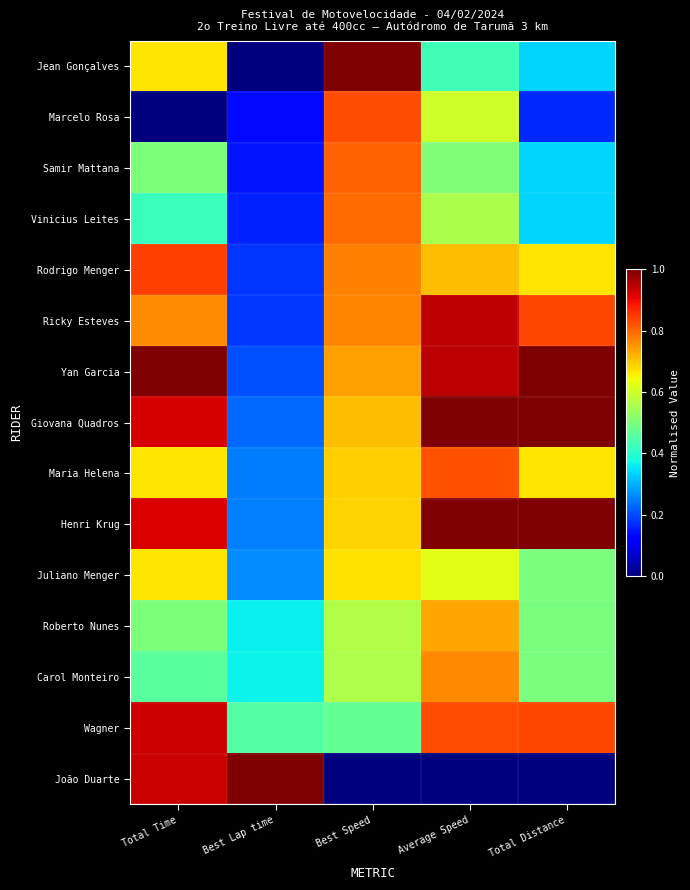

Rank the series at Best Lap time from lowest to highest value.

Jean Gonçalves, Marcelo Rosa, Samir Mattana, Vinicius Leites, Rodrigo Menger, Ricky Esteves, Yan Garcia, Giovana Quadros, Maria Helena, Henri Krug, Juliano Menger, Roberto Nunes, Carol Monteiro, Wagner, João Duarte